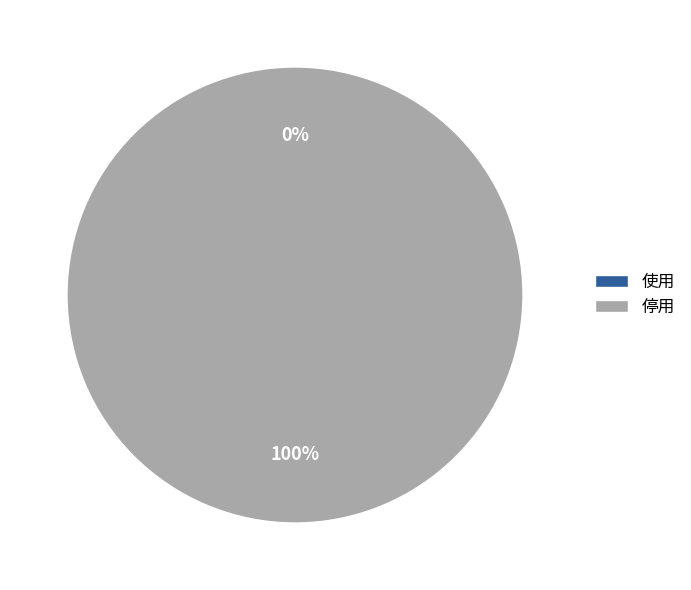

Which slice is the smallest?

使用